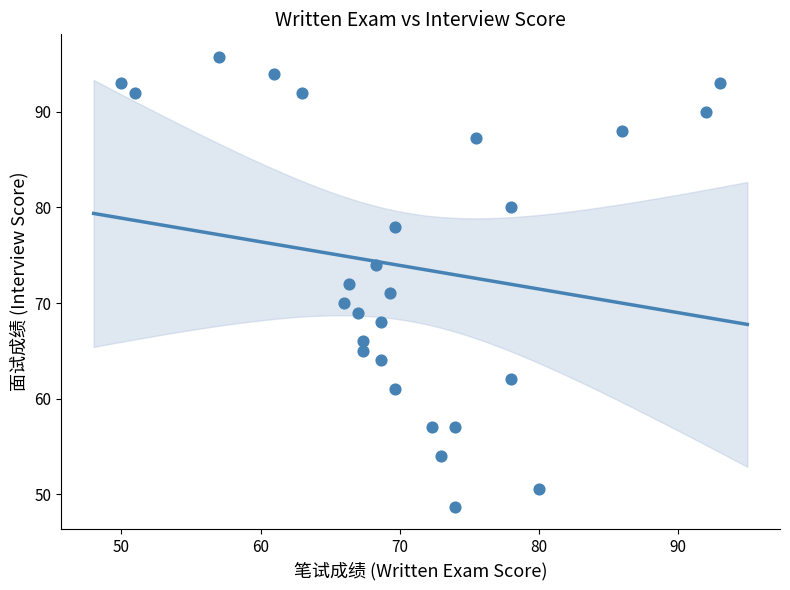

List the coordinates of all points as (Y, X) pairs, reading left to right.

(93.0, 50.0)  (92.0, 51.0)  (95.8, 57.0)  (94.0, 61.0)  (92.0, 63.0)  (70.0, 66.0)  (72.0, 66.3)  (69.0, 67.0)  (65.0, 67.3)  (66.0, 67.3)  (74.0, 68.3)  (68.0, 68.7)  (64.0, 68.7)  (71.0, 69.3)  (78.0, 69.7)  (61.0, 69.7)  (57.0, 72.3)  (54.0, 73.0)  (48.7, 74.0)  (57.0, 74.0)  (87.3, 75.5)  (62.0, 78.0)  (80.0, 78.0)  (50.5, 80.0)  (88.0, 86.0)  (90.0, 92.0)  (93.0, 93.0)